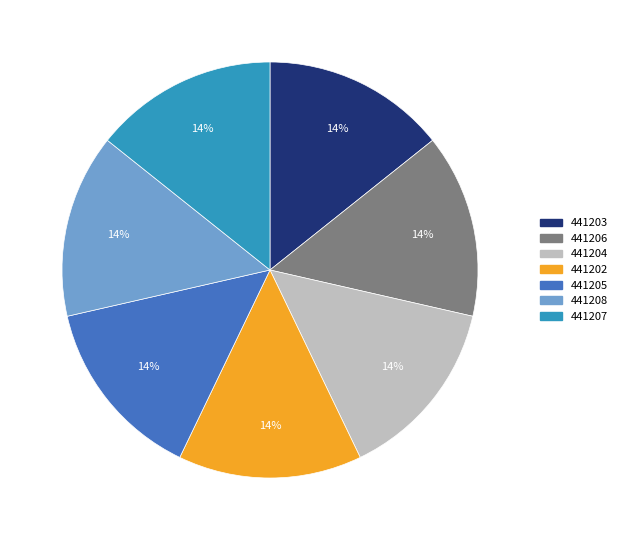

To the nearest percent, what portion does 441206 represent?

14%